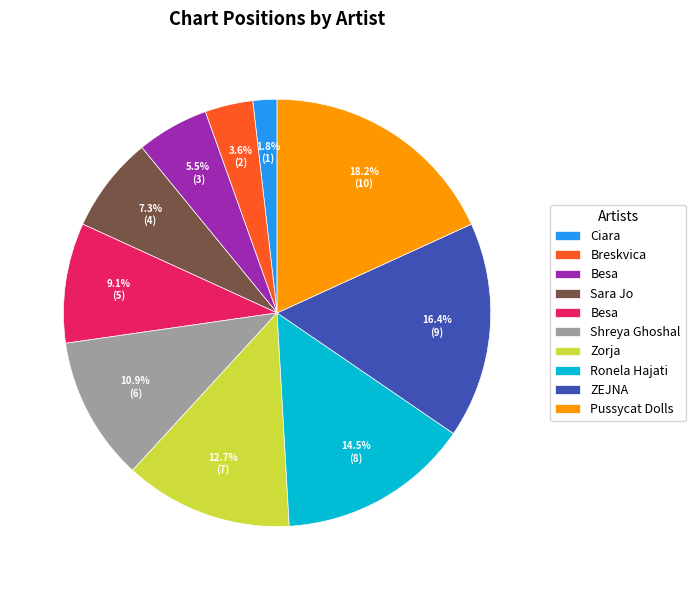

Does any single category account for the majority?

No